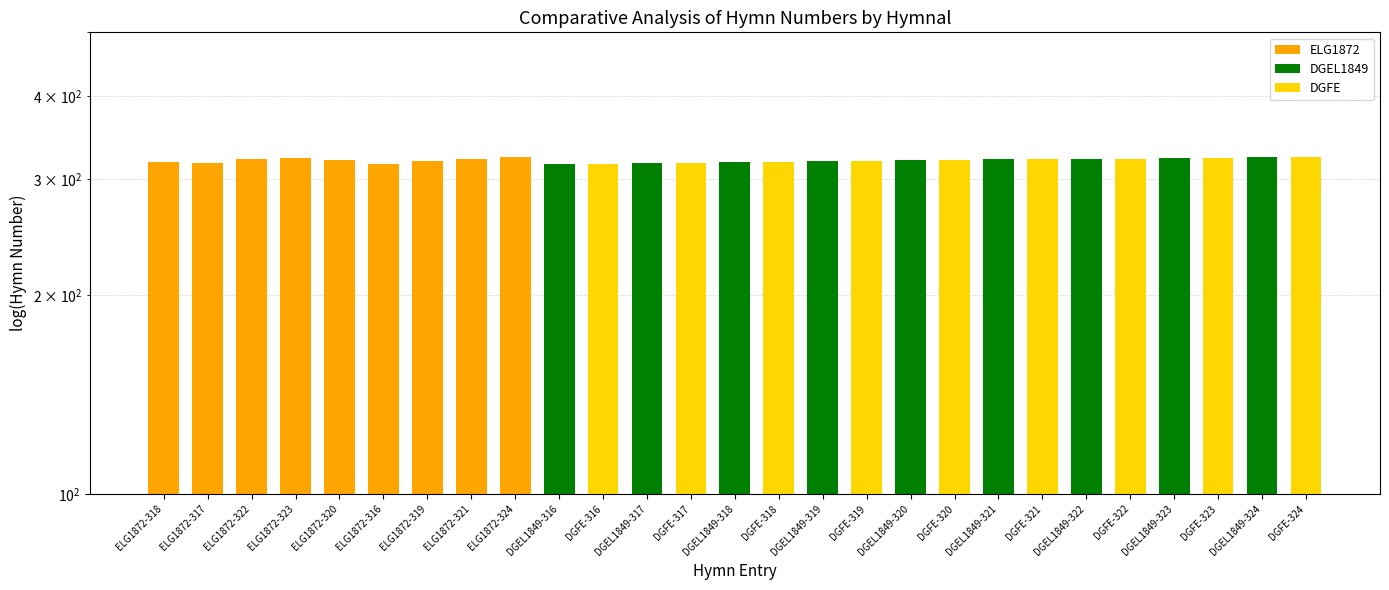

What is the ratio of the value at DGEL1849-322 to the value at DGEL1849-323?

1.0